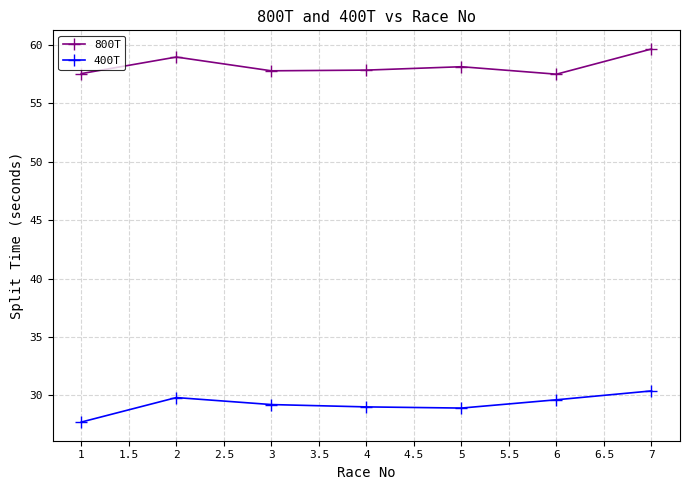

At how many categories does at least one series exceed 51?

7